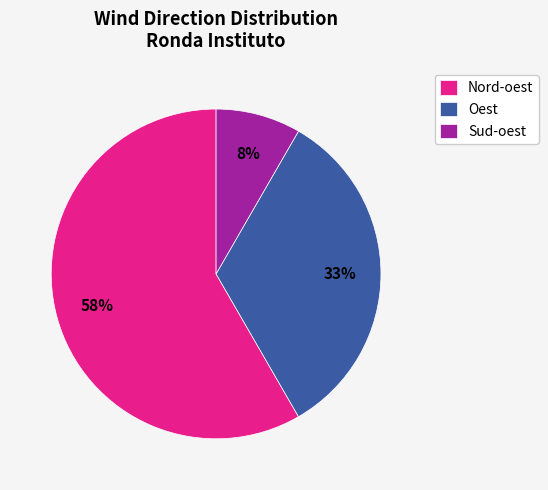

What percentage is the Sud-oest slice, to the nearest percent?

8%